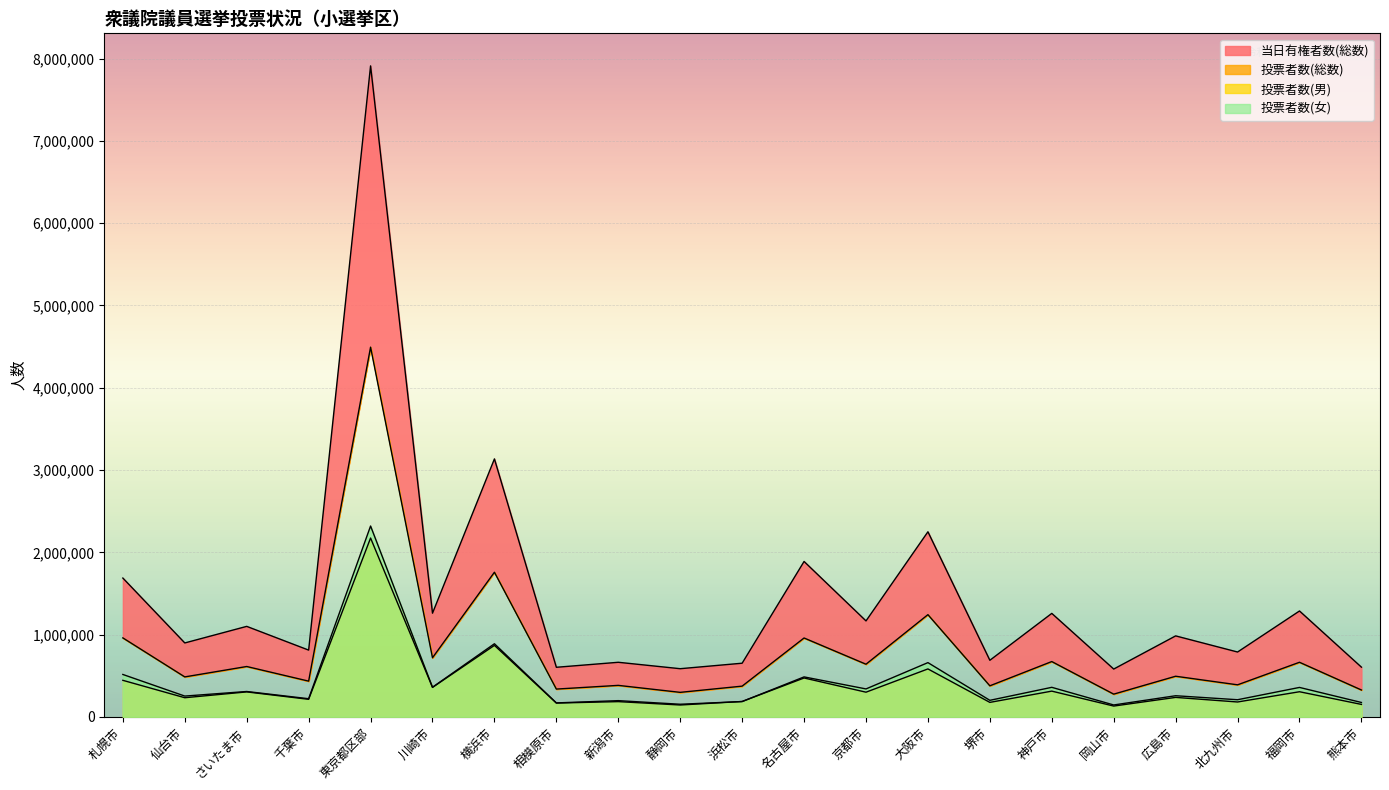

Reading right to left, extract all data points from this chart.

当日有権者数(総数): 熊本市=604360	福岡市=1287024	北九州市=788336	広島市=984373	岡山市=581283	神戸市=1257787	堺市=687945	大阪市=2249463	京都市=1166395	名古屋市=1888761	浜松市=652299	静岡市=585588	新潟市=663559	相模原市=602807	横浜市=3135230	川崎市=1260288	東京都区部=7911062	千葉市=811580	さいたま市=1100001	仙台市=898547	札幌市=1687193
投票者数(総数): 熊本市=326845	福岡市=663674	北九州市=389633	広島市=493927	岡山市=276418	神戸市=672368	堺市=377577	大阪市=1242312	京都市=640027	名古屋市=958755	浜松市=373629	静岡市=298186	新潟市=382921	相模原市=337991	横浜市=1757869	川崎市=718594	東京都区部=4493028	千葉市=434444	さいたま市=612241	仙台市=485876	札幌市=959886
投票者数(男): 熊本市=151709	福岡市=305634	北九州市=181138	広島市=236917	岡山市=131566	神戸市=313067	堺市=176294	大阪市=582828	京都市=300236	名古屋市=472822	浜松市=187374	静岡市=144466	新潟市=185514	相模原市=168047	横浜市=869106	川崎市=358294	東京都区部=2173457	千葉市=213567	さいたま市=303672	仙台市=232911	札幌市=444316
投票者数(女): 熊本市=175136	福岡市=358040	北九州市=208495	広島市=257010	岡山市=144852	神戸市=359301	堺市=201283	大阪市=659484	京都市=339791	名古屋市=485933	浜松市=186255	静岡市=153720	新潟市=197407	相模原市=169944	横浜市=888763	川崎市=360300	東京都区部=2319571	千葉市=220877	さいたま市=308569	仙台市=252965	札幌市=515570